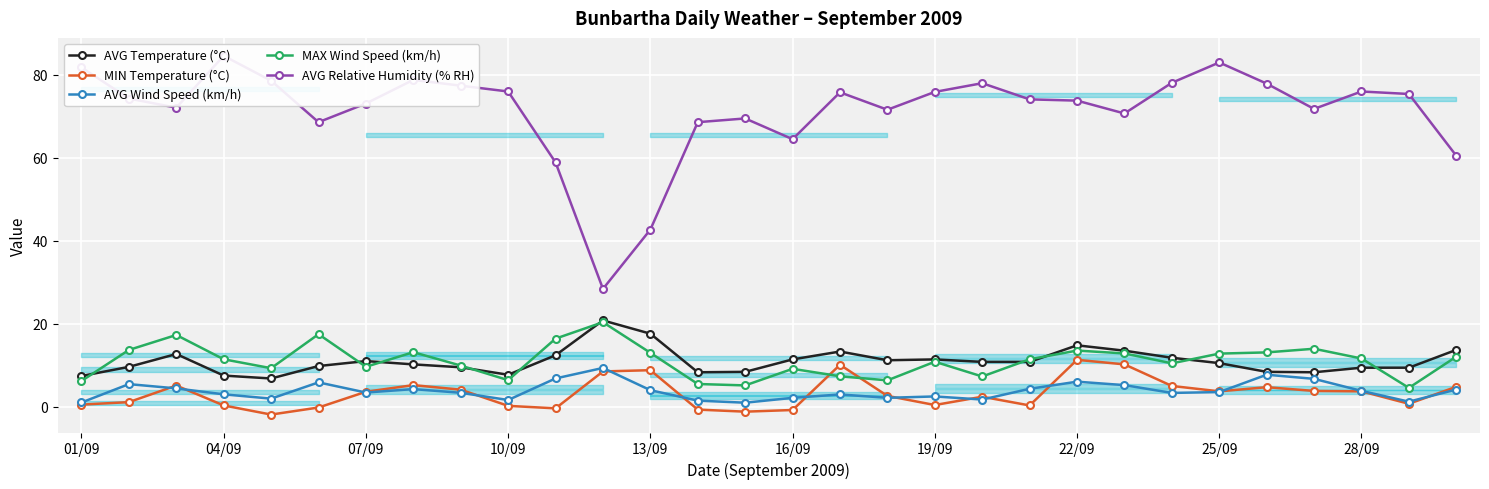

True or false: MAX Wind Speed (km/h) and AVG Wind Speed (km/h) intersect in this chart.

False